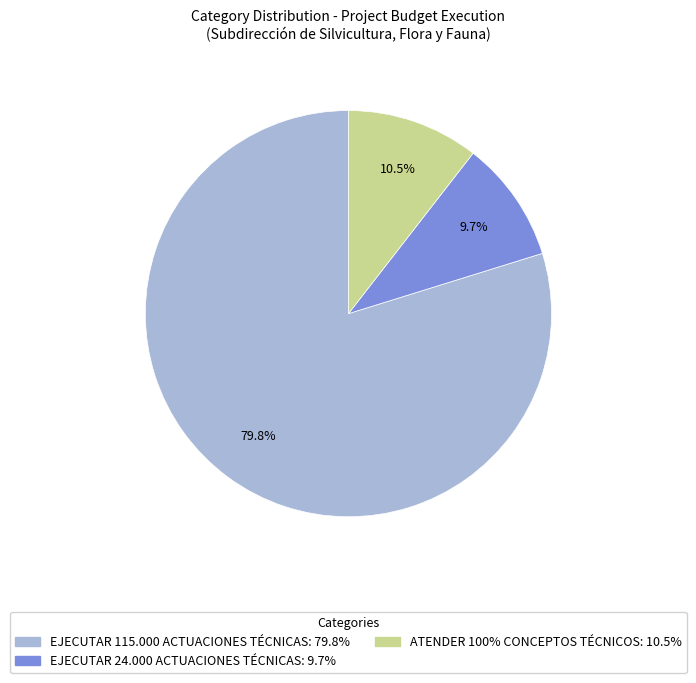

Is there any slice that represents more than half of the pie?

Yes